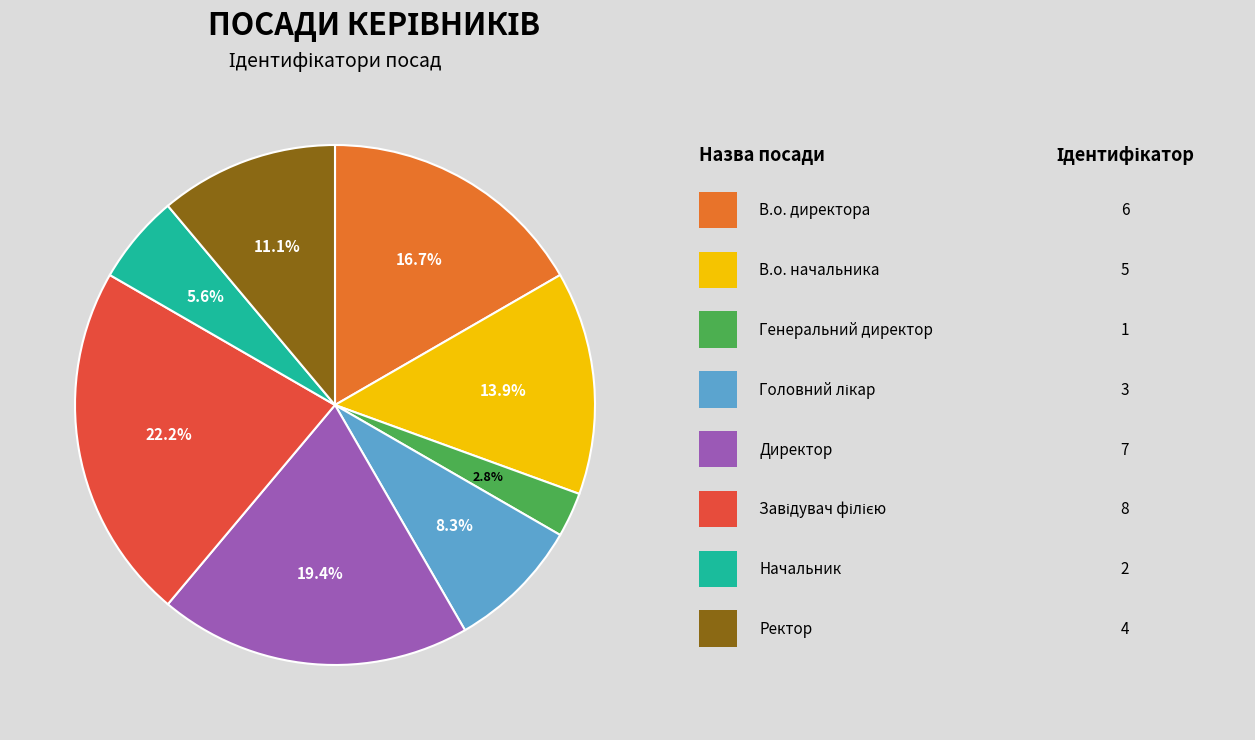

Is there any slice that represents more than half of the pie?

No